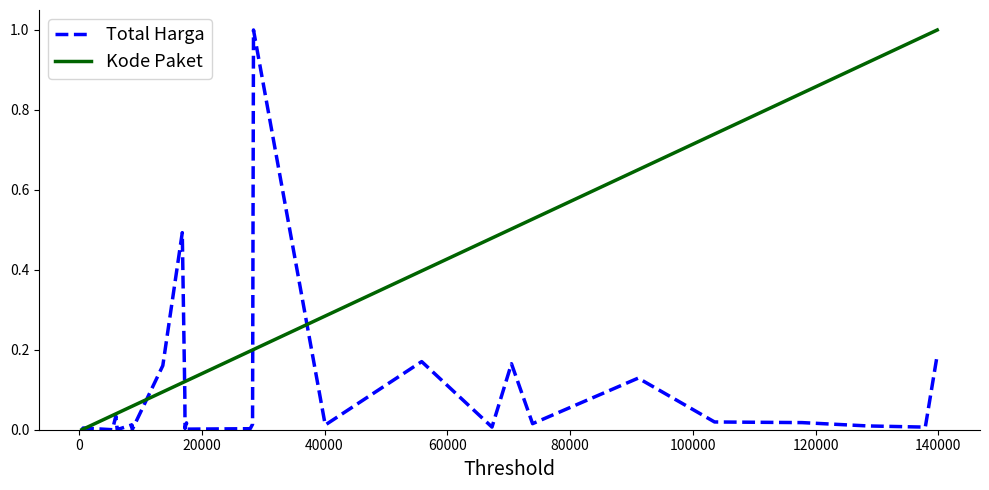

What is the sum of all Kode Paket values?

9.3